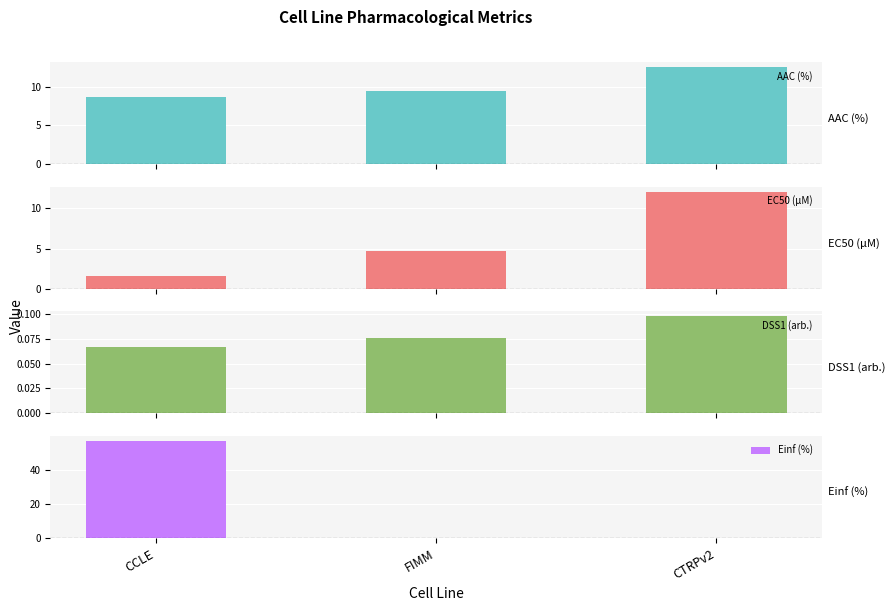

Which series has the largest total across all categories?

Einf (%)